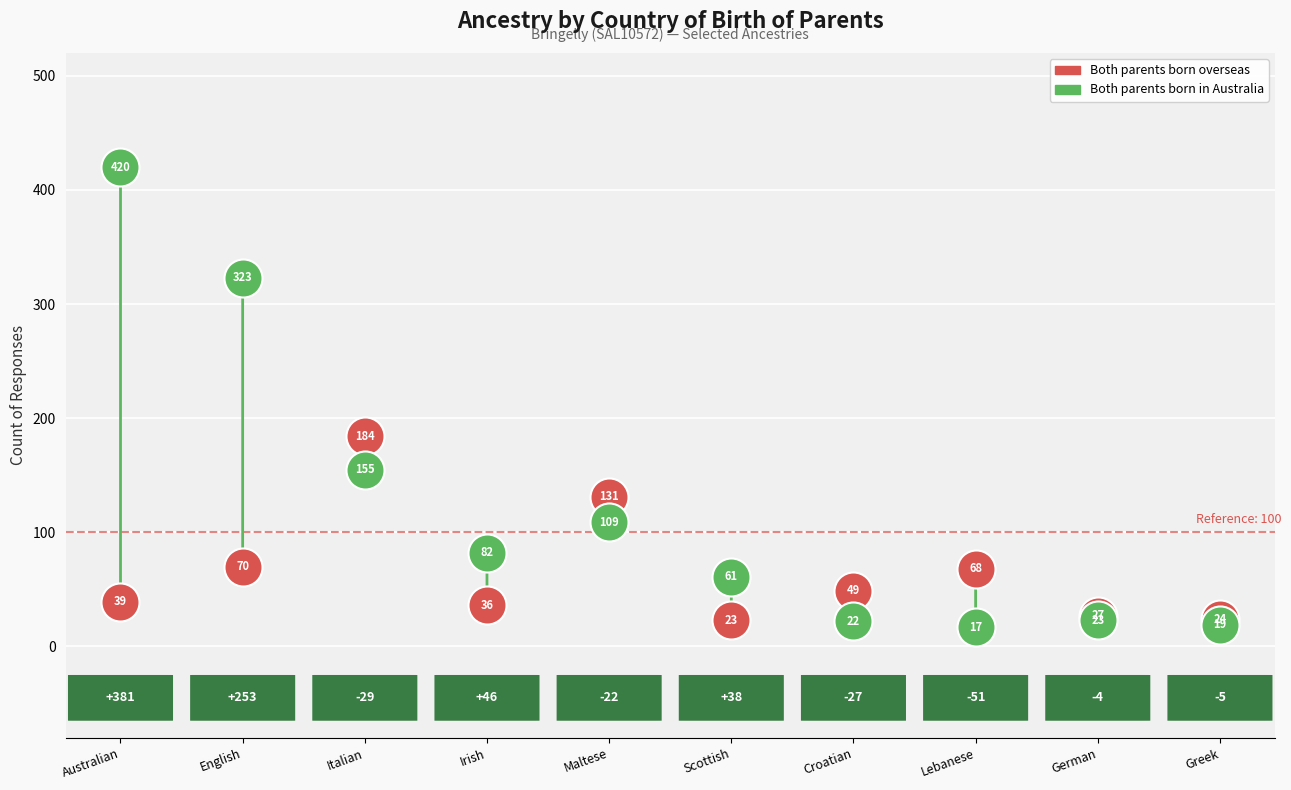

Which series has the widest spread of Y values?

Both parents born in Australia